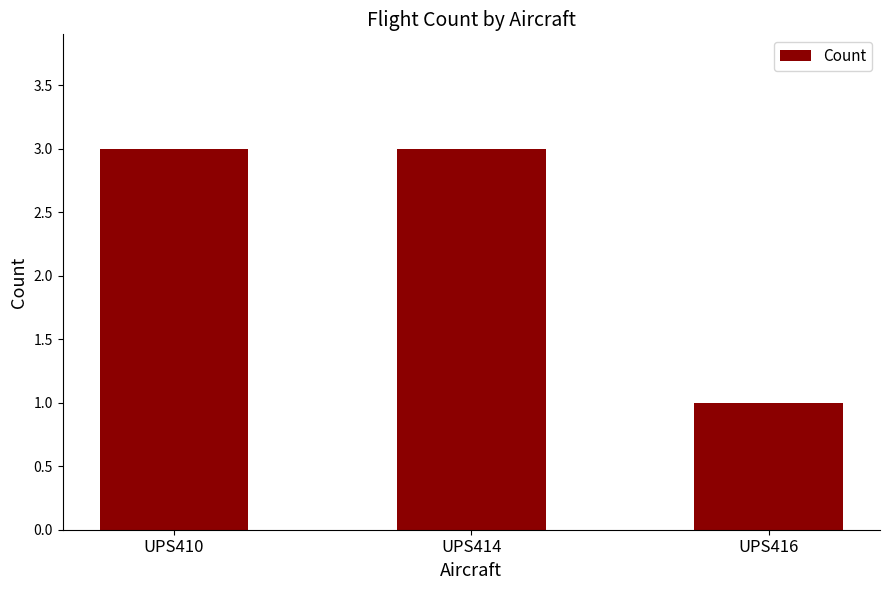

Approximately how many times larger is the value at UPS416 compared to UPS414?

0.3